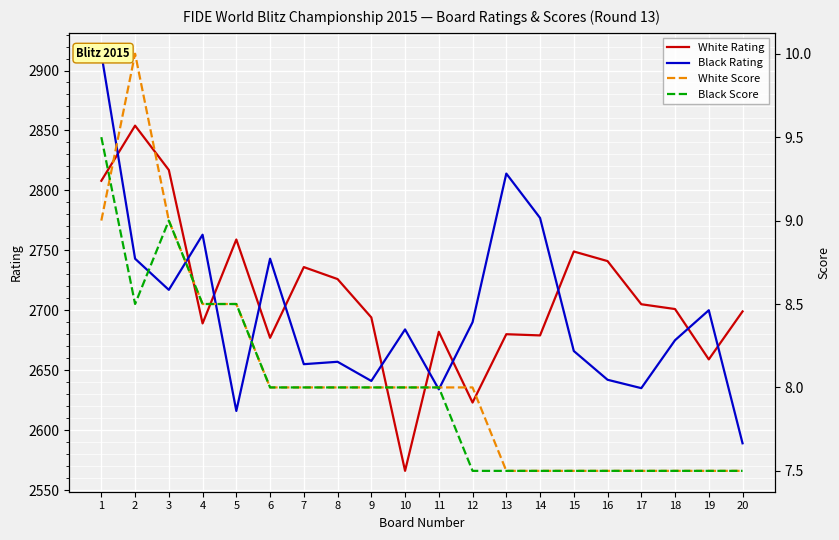

What is the value of the Black Score point at the 13th from the left?

7.5